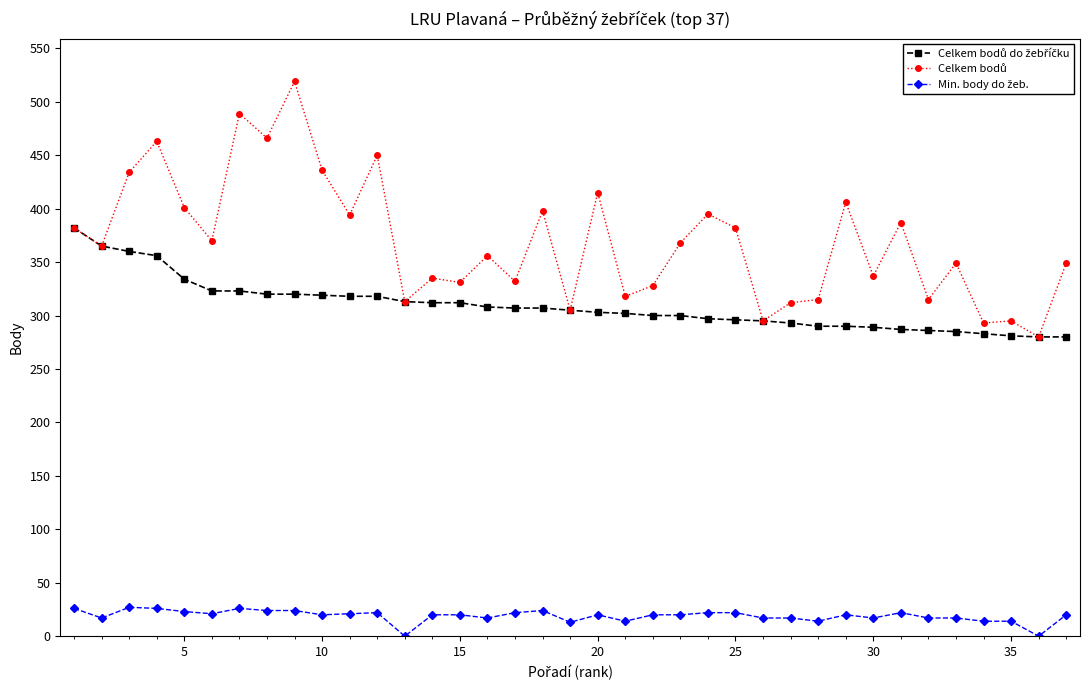

What is the difference between the maximum and second lowest values in the Celkem bodů do žebříčku series?

102